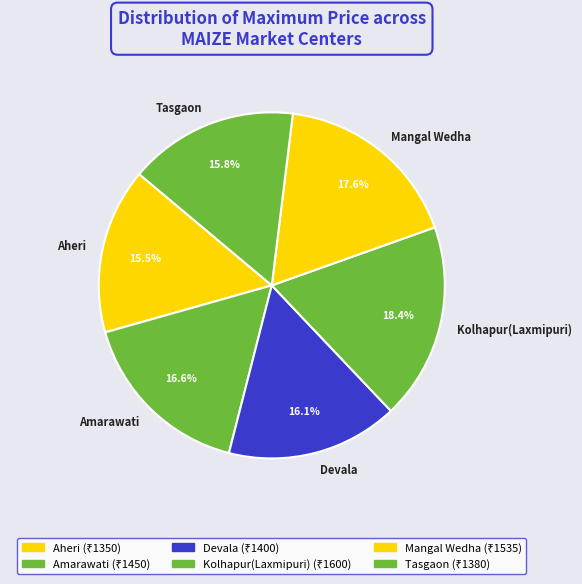

Is it true that Tasgaon is 4% of the pie?

False